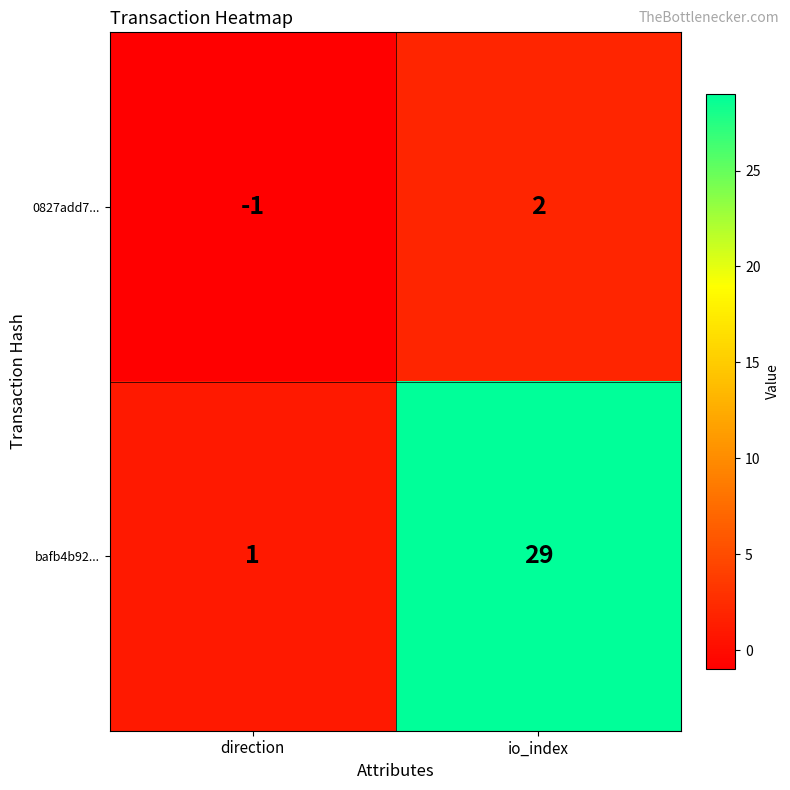

At direction, list the series in order from smallest to largest.

0827add7..., bafb4b92...